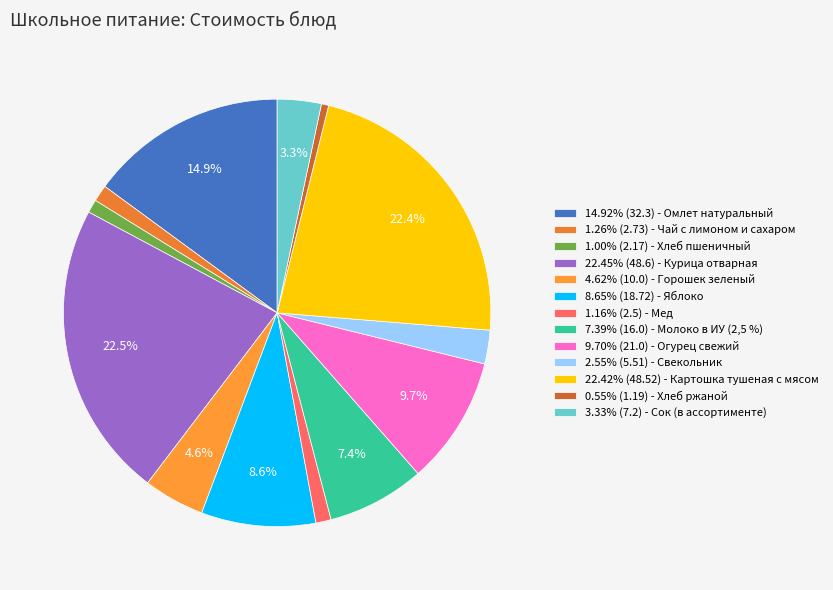

How many slices are in this pie chart?

13